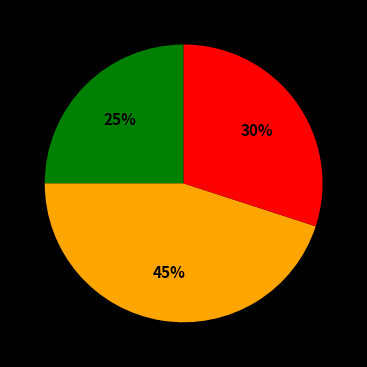

To the nearest percent, what is the average slice percentage?

33%